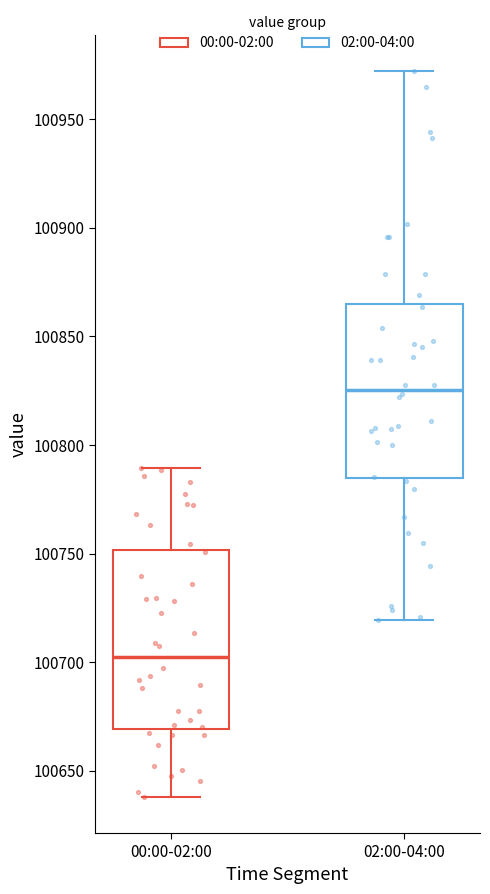

Reading left to right, read every box against the y-axis: the position of its median line, the range the box covers, and the ends of its whiskers. The values are not printed on the chart, so give them approximately, as read against the axis.

00:00-02:00: median 100700, box 100670 to 100750, whiskers 100640 to 100790
02:00-04:00: median 100825, box 100785 to 100865, whiskers 100720 to 100970